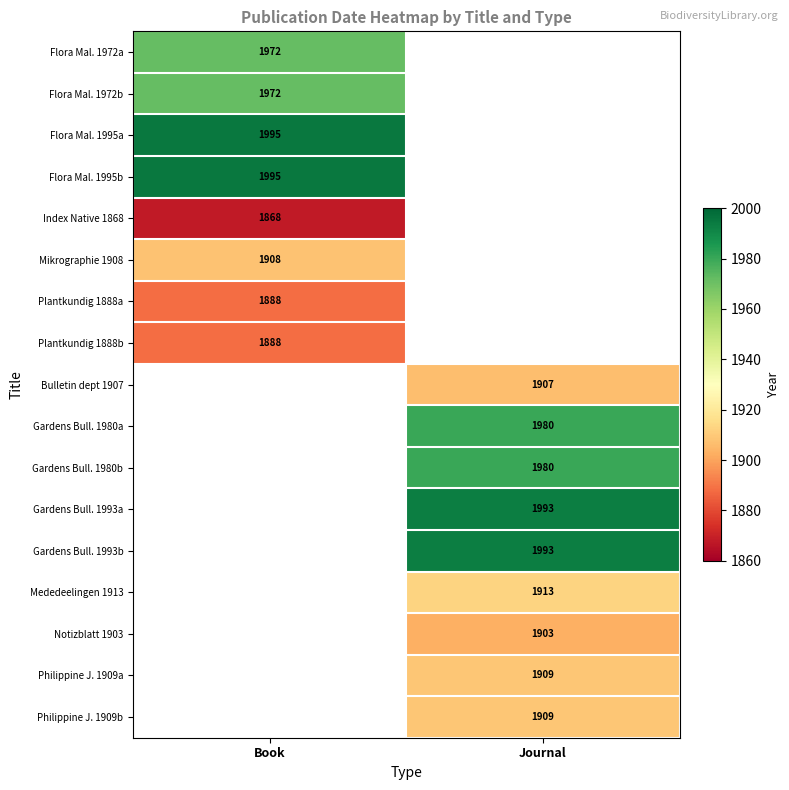

The Notizblatt 1903 series shows 1007 at Journal. True or false?

False